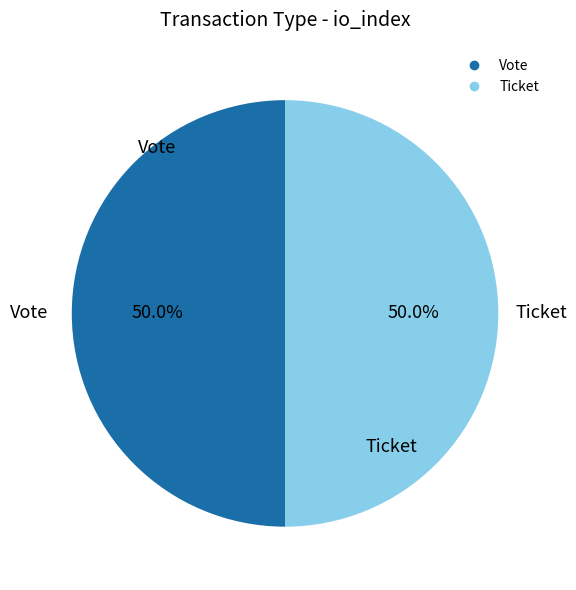

Do Vote and Ticket together represent more than half of the pie?

Yes